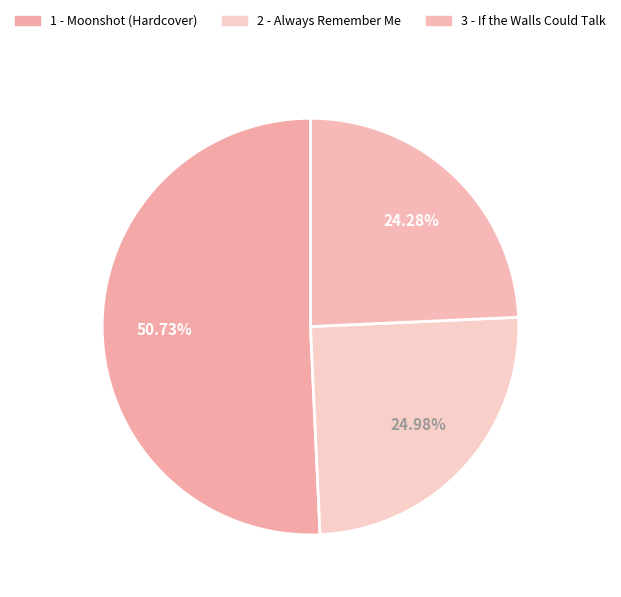

What is the smallest slice in the pie chart?

3 - If the Walls Could Talk